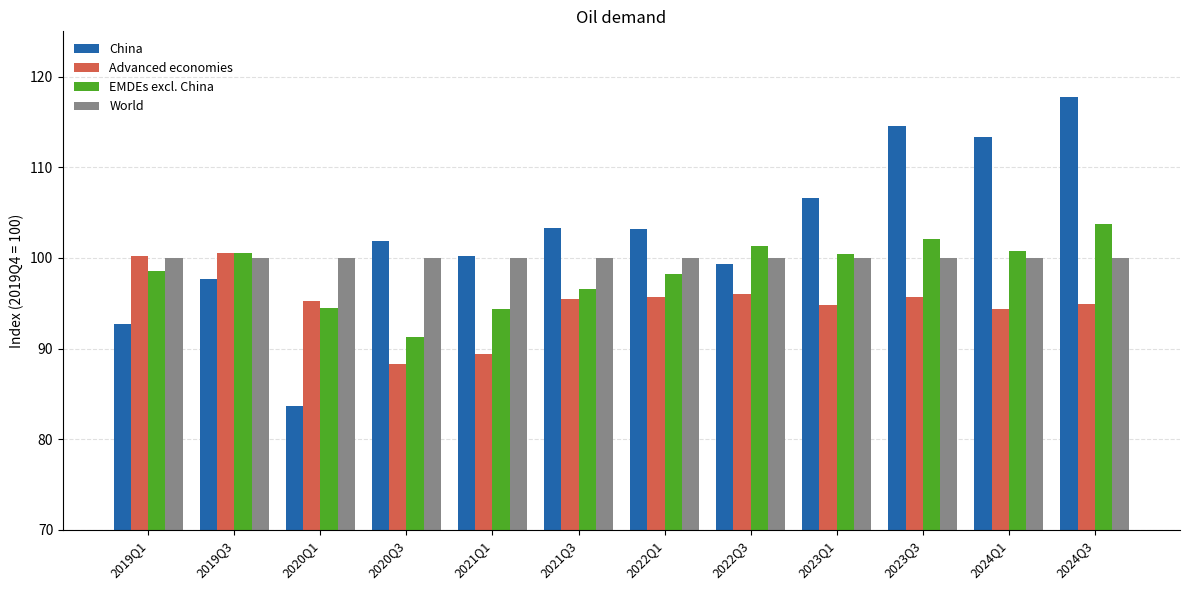

Does the chart contain stacked bars?

No